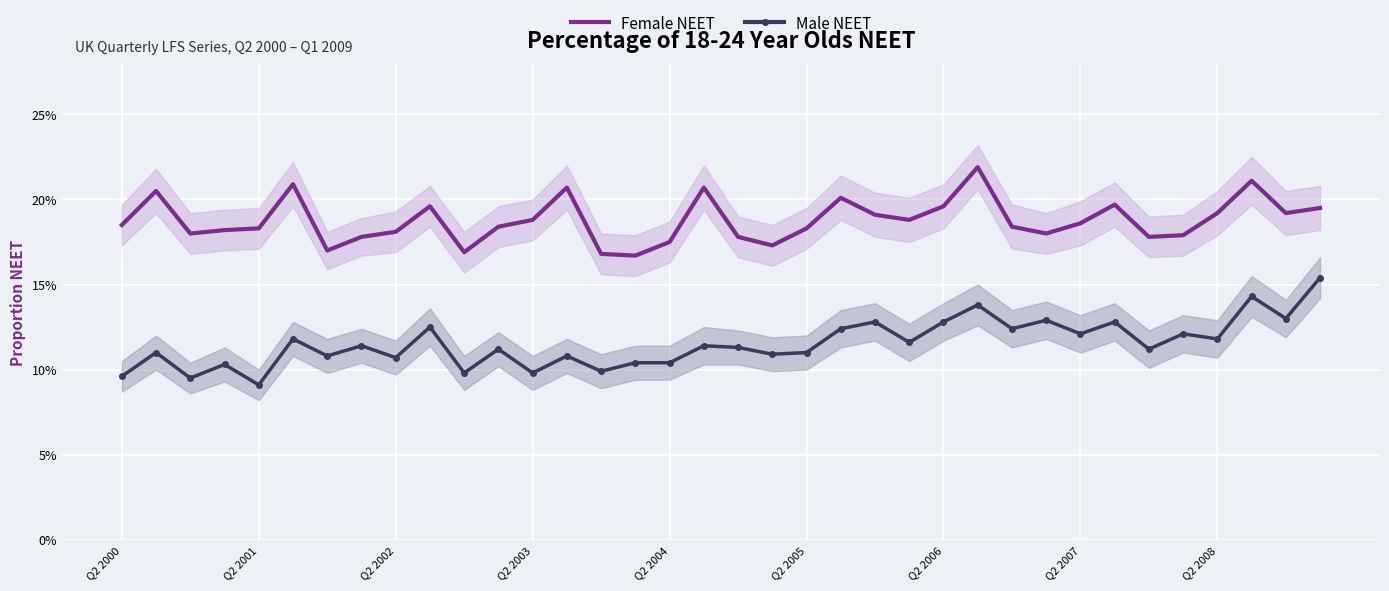

True or false: Female NEET and Male NEET intersect in this chart.

False